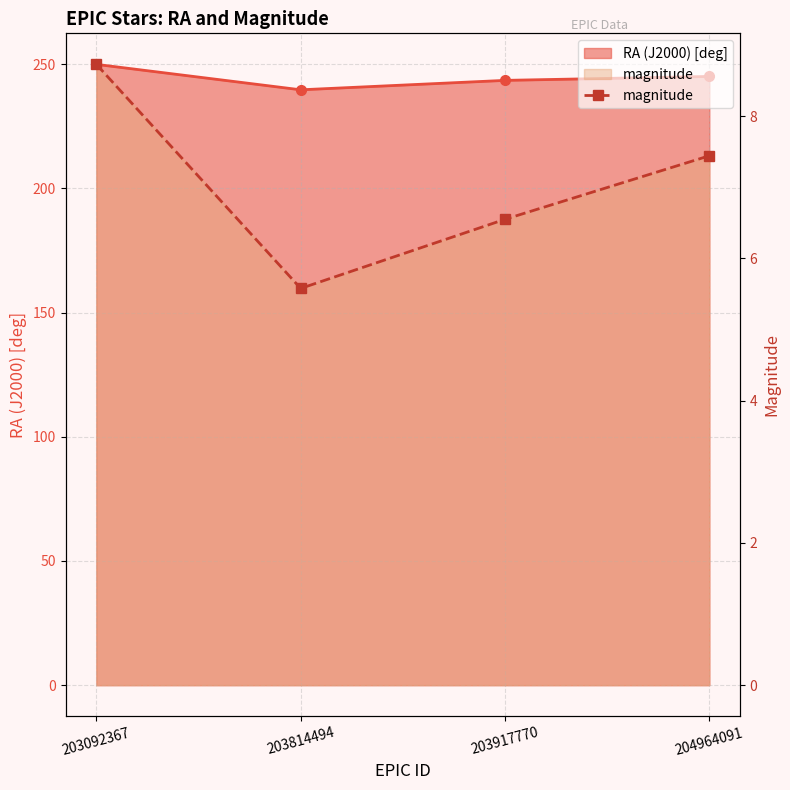

True or false: the data shows 7.4 at 204964091.

True